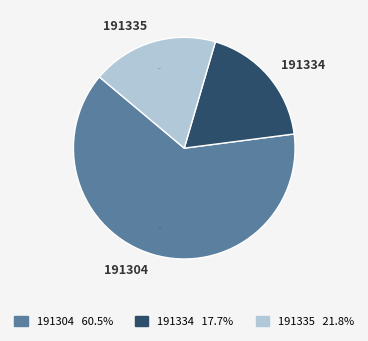

Is the sum of 191304 and 191335 greater than half?

Yes